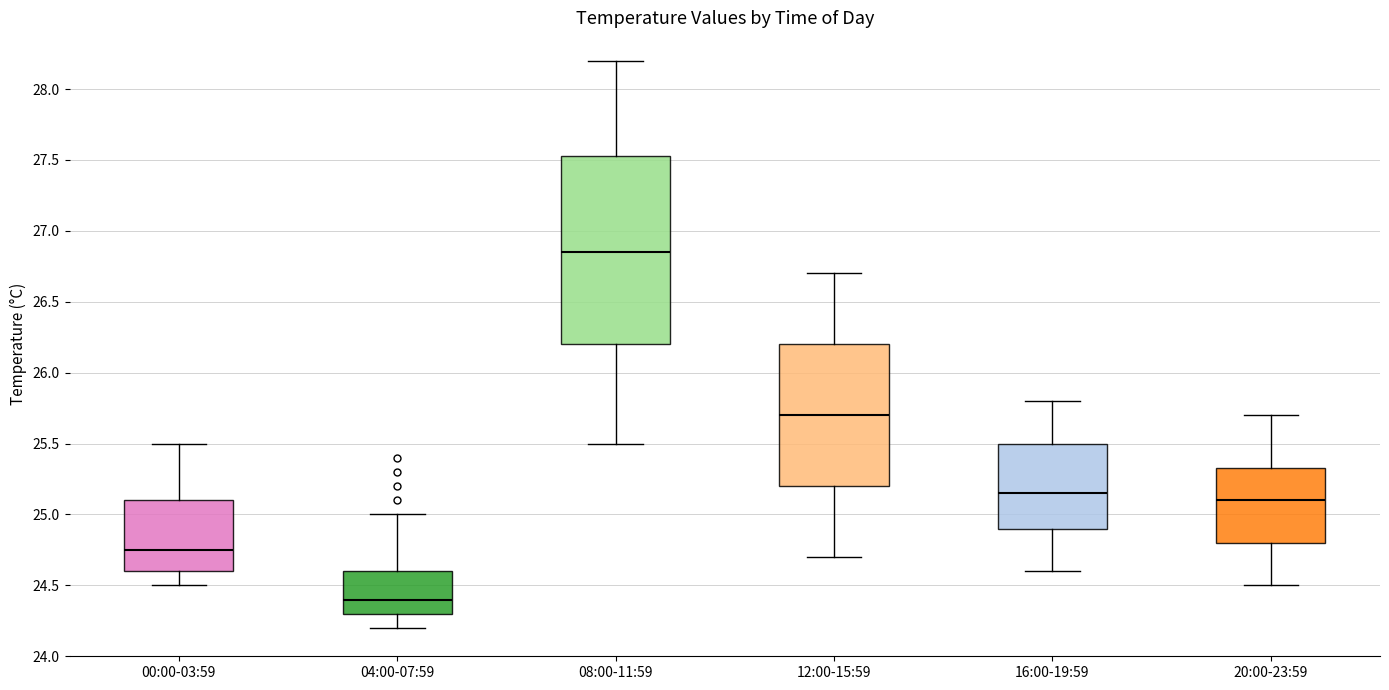

Where does the lower whisker of the box for 08:00-11:59 end on the y-axis? The values are not printed on the chart, so give them approximately, as read against the axis.

25.50